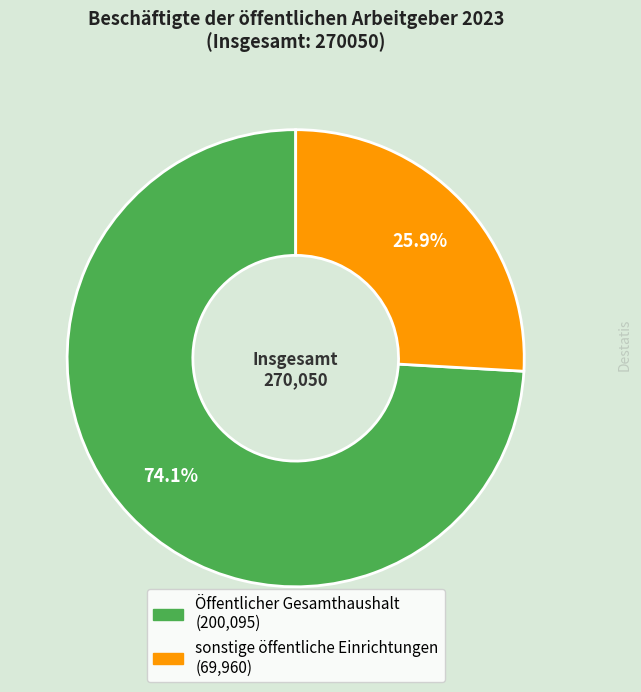

Combined, what portion of the pie is Öffentlicher Gesamthaushalt and sonstige öffentliche Einrichtungen?

100.0%